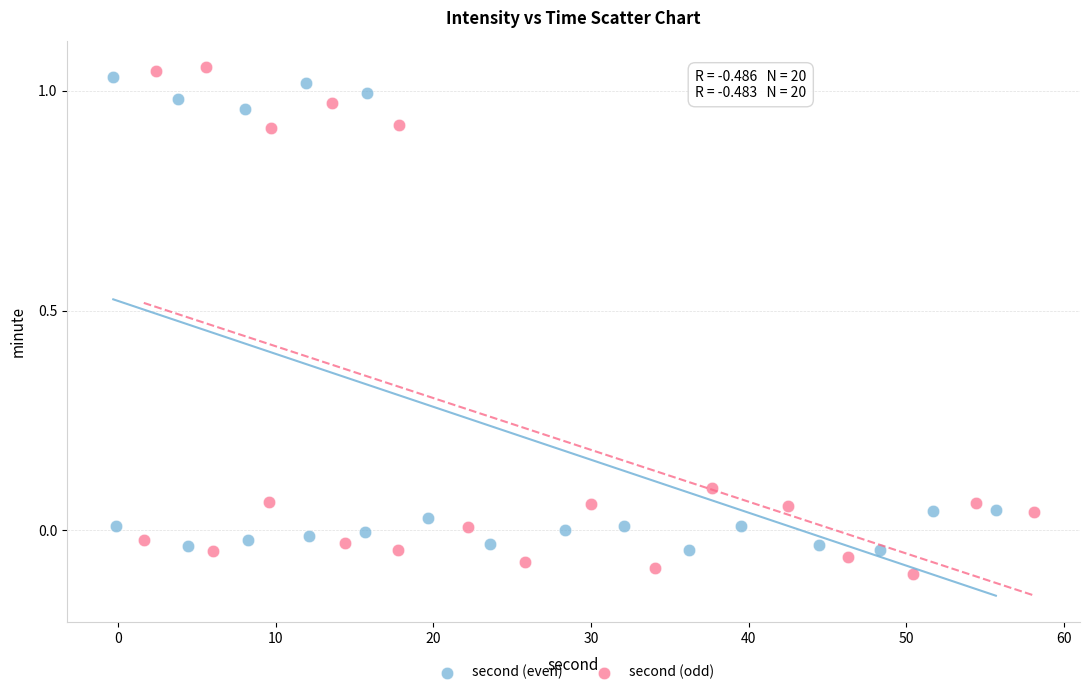

Which series has the widest spread of Y values?

second (odd)